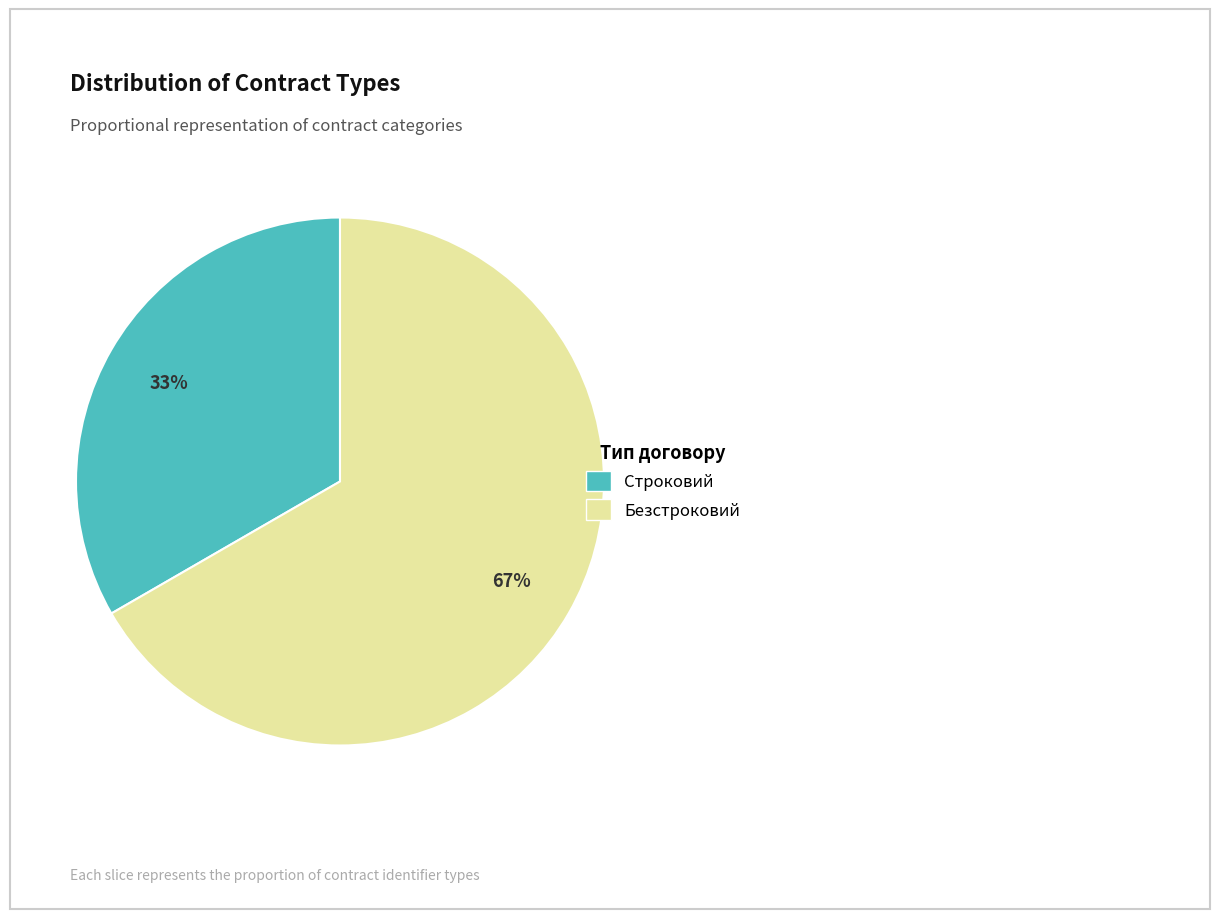

The Безстроковий slice represents 67% of the pie. True or false?

True